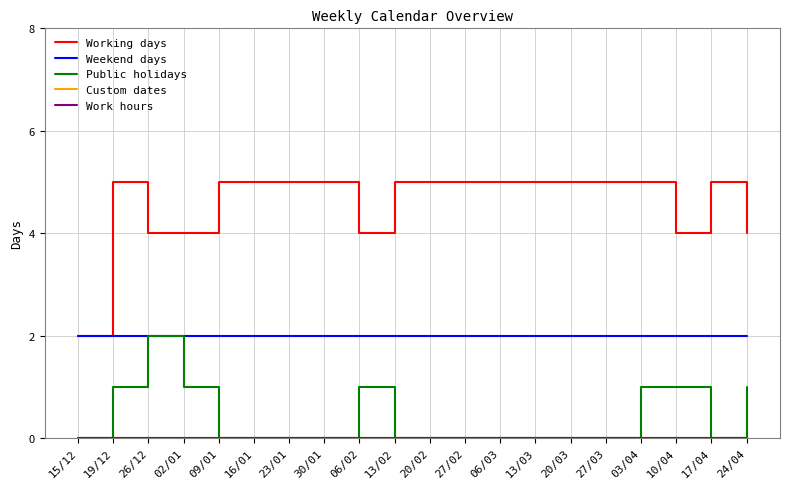

Is this an area chart (filled region under the line)?

No